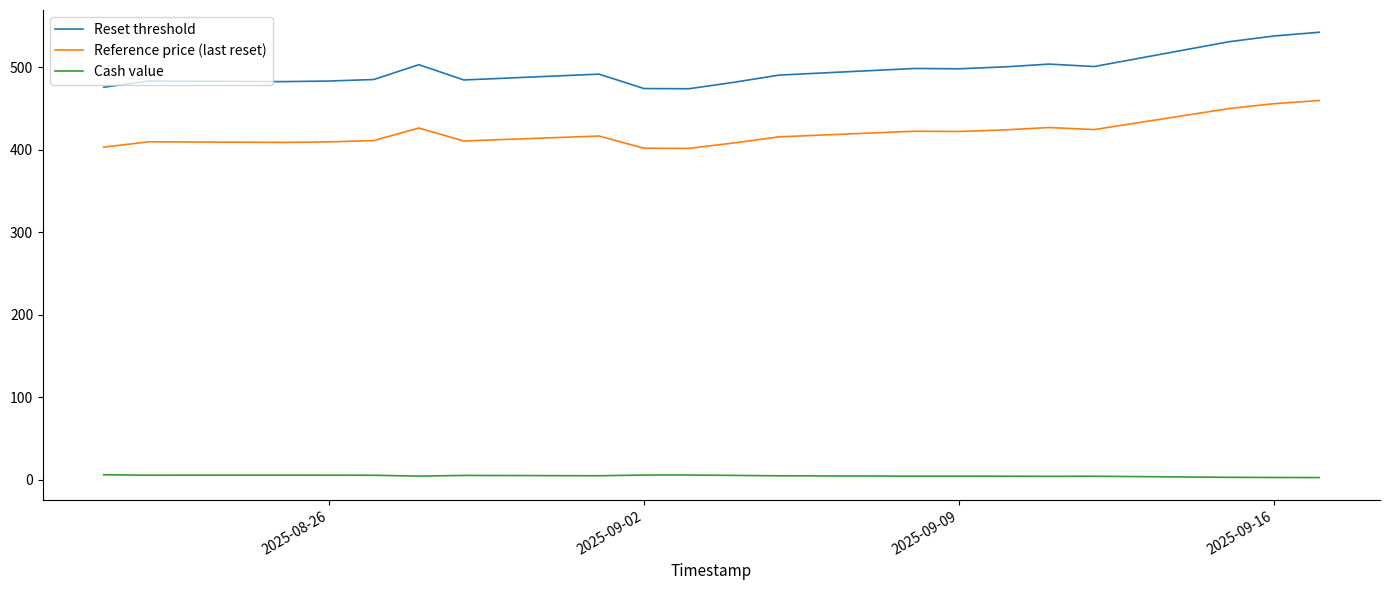

True or false: Reset threshold and Cash value intersect in this chart.

False